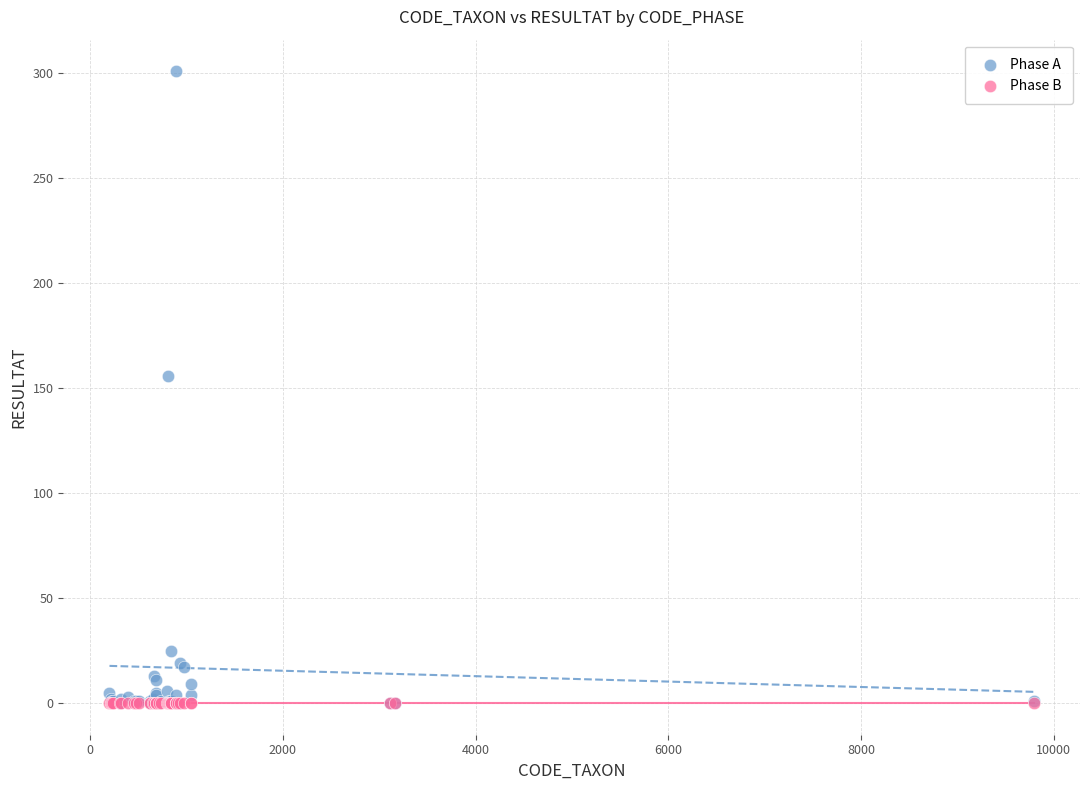

Across all series, what Y value is closest to 150?

156